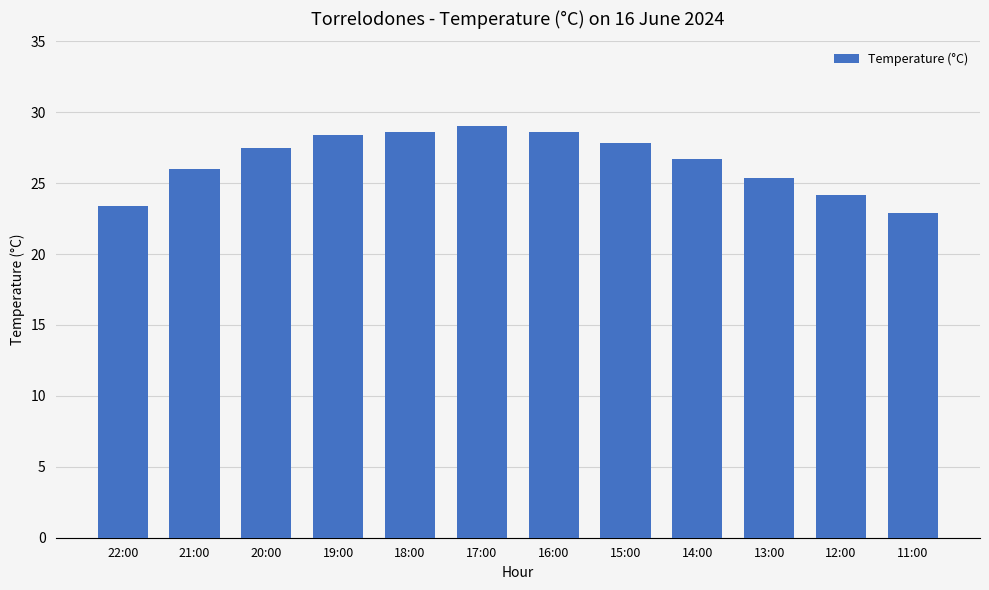

What is the difference between the maximum and minimum values?

6.1